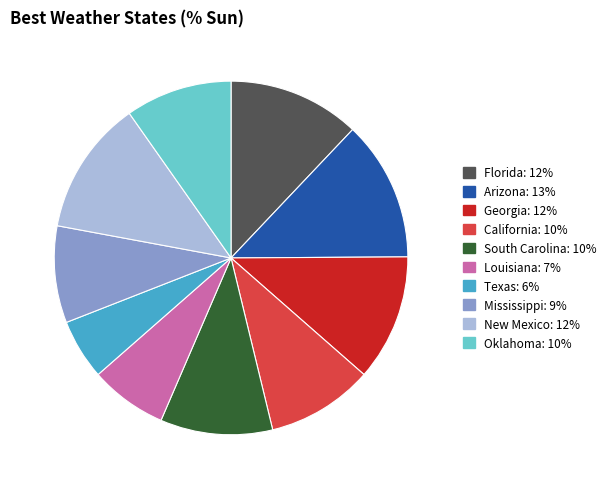

Is New Mexico the majority of the pie?

No